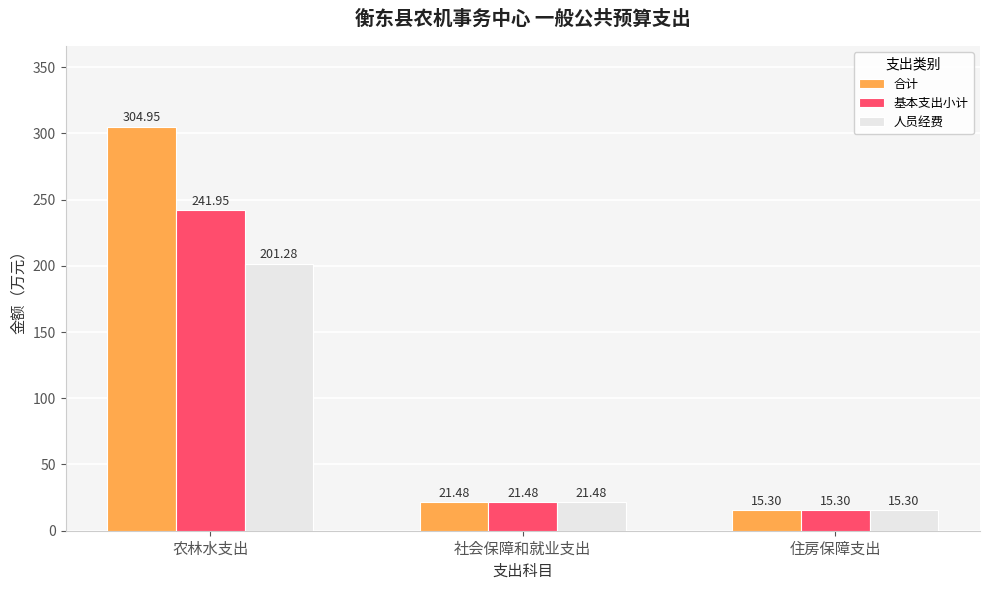

At which category does the chart reach its peak across all series?

农林水支出